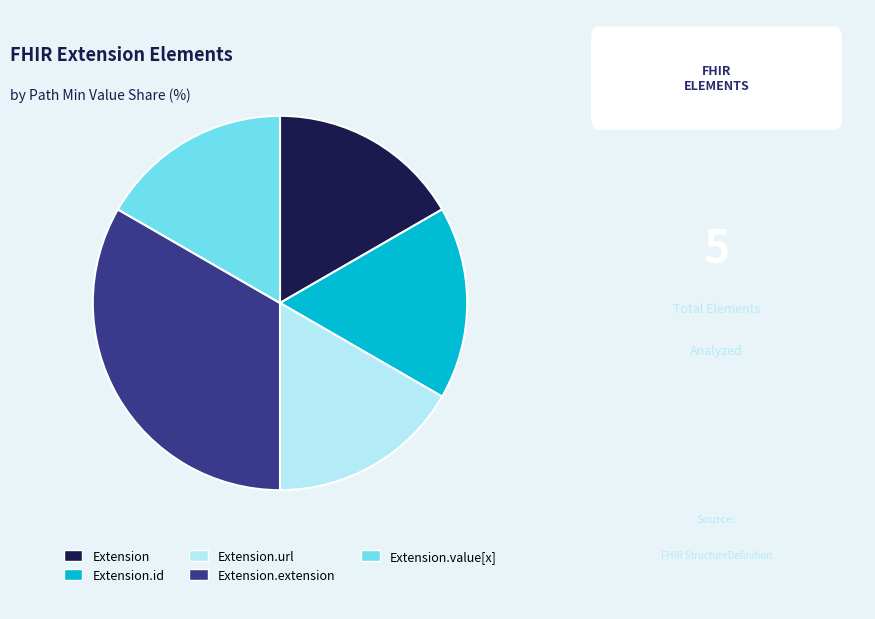

Is it true that Extension.url is 31% of the pie?

False